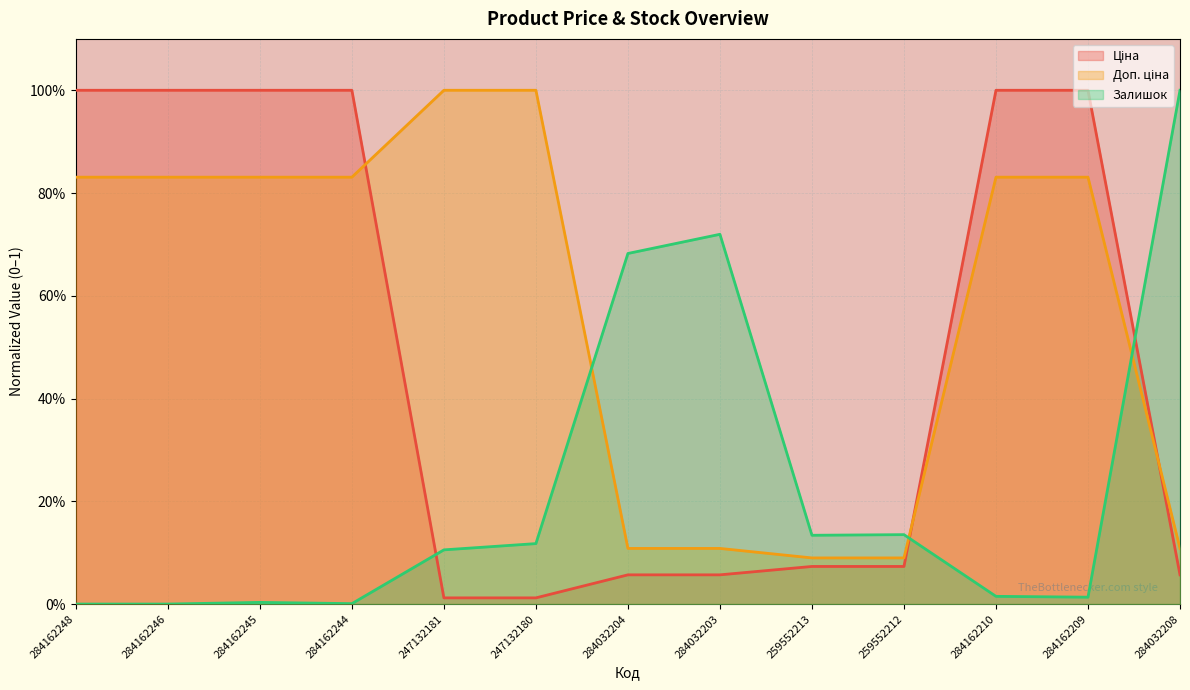

True or false: Ціна and Доп. ціна cross at least once.

True